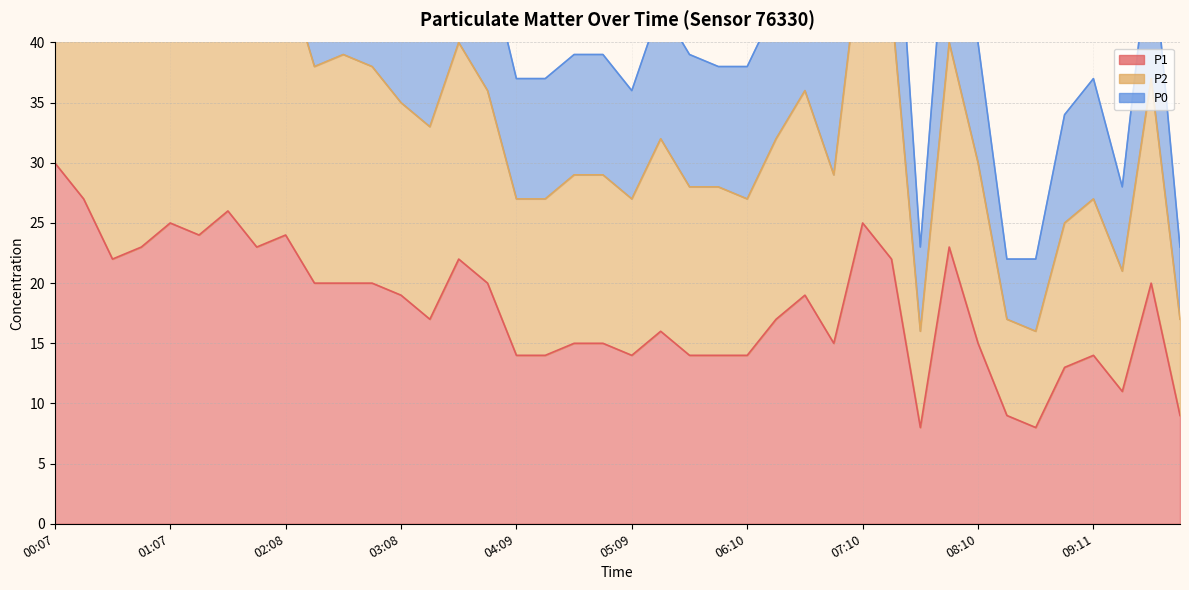

What is the spread (max minus min) of values at 01:23?

34